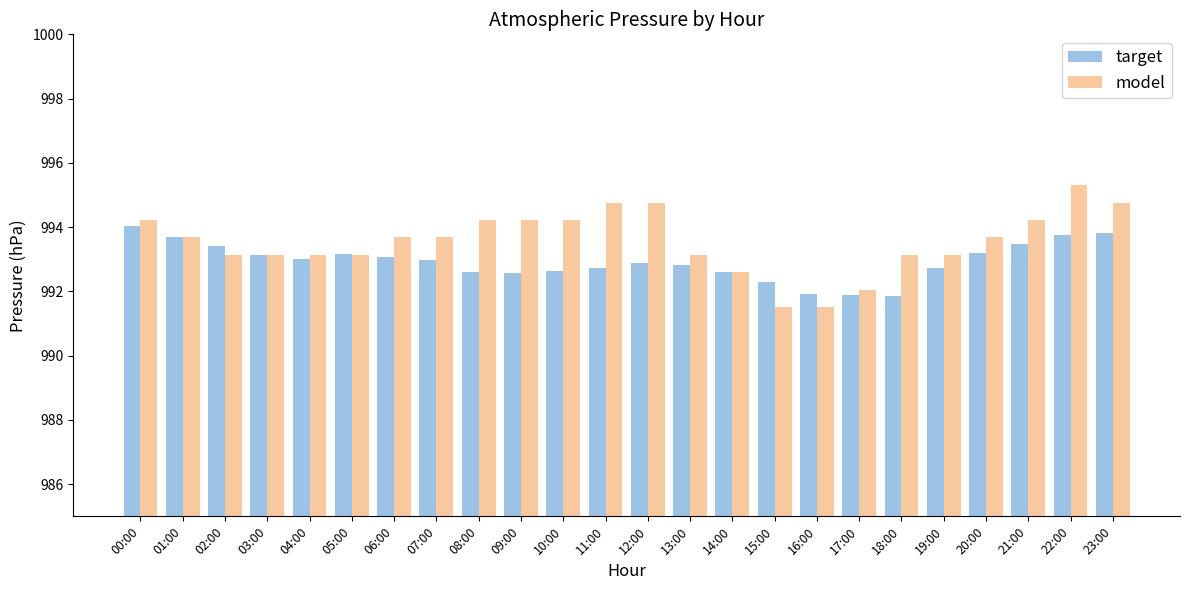

True or false: model has a value of 1377.5 at 11:00.

False